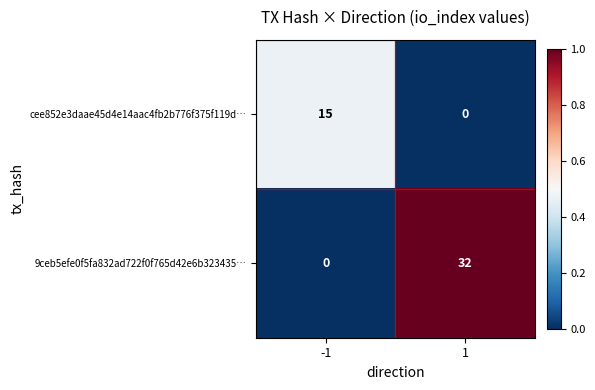

What is the average value of the cee852e3daae45d4e14aac4fb2b776f375f119d… series?

8